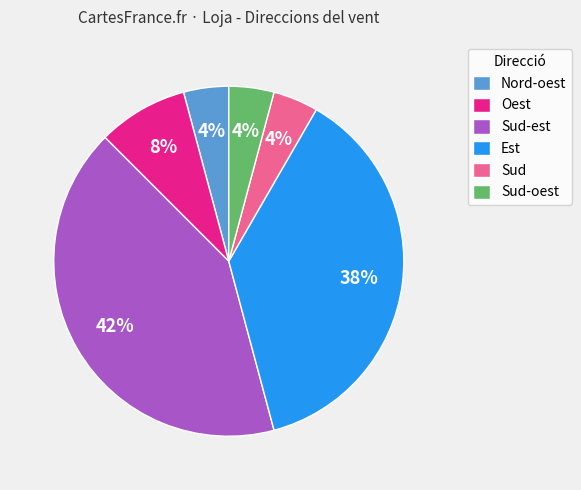

To the nearest percent, what percentage of the pie is Est?

38%